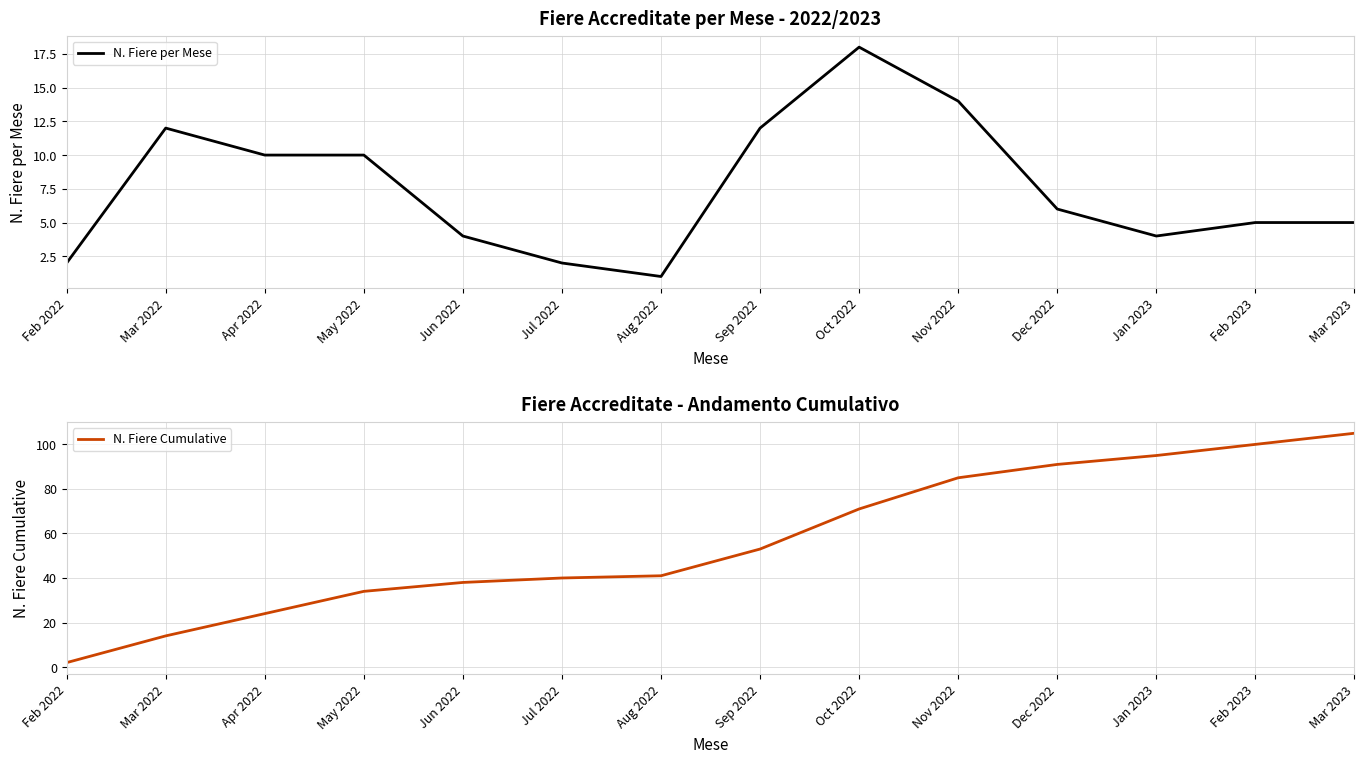

Reading right to left, transcribe all the data shown in this chart.

N. Fiere per Mese: 5	5	4	6	14	18	12	1	2	4	10	10	12	2
N. Fiere Cumulative: 105	100	95	91	85	71	53	41	40	38	34	24	14	2